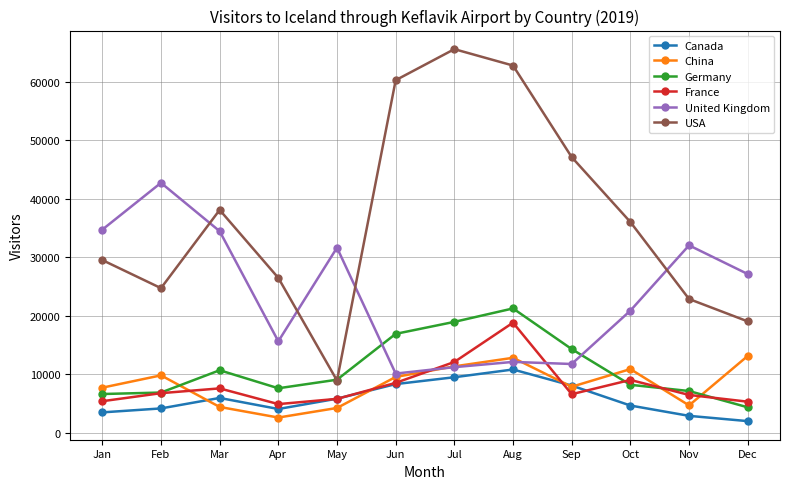

In USA, how many points are lower than both neighbors (excluding endpoints)?

2